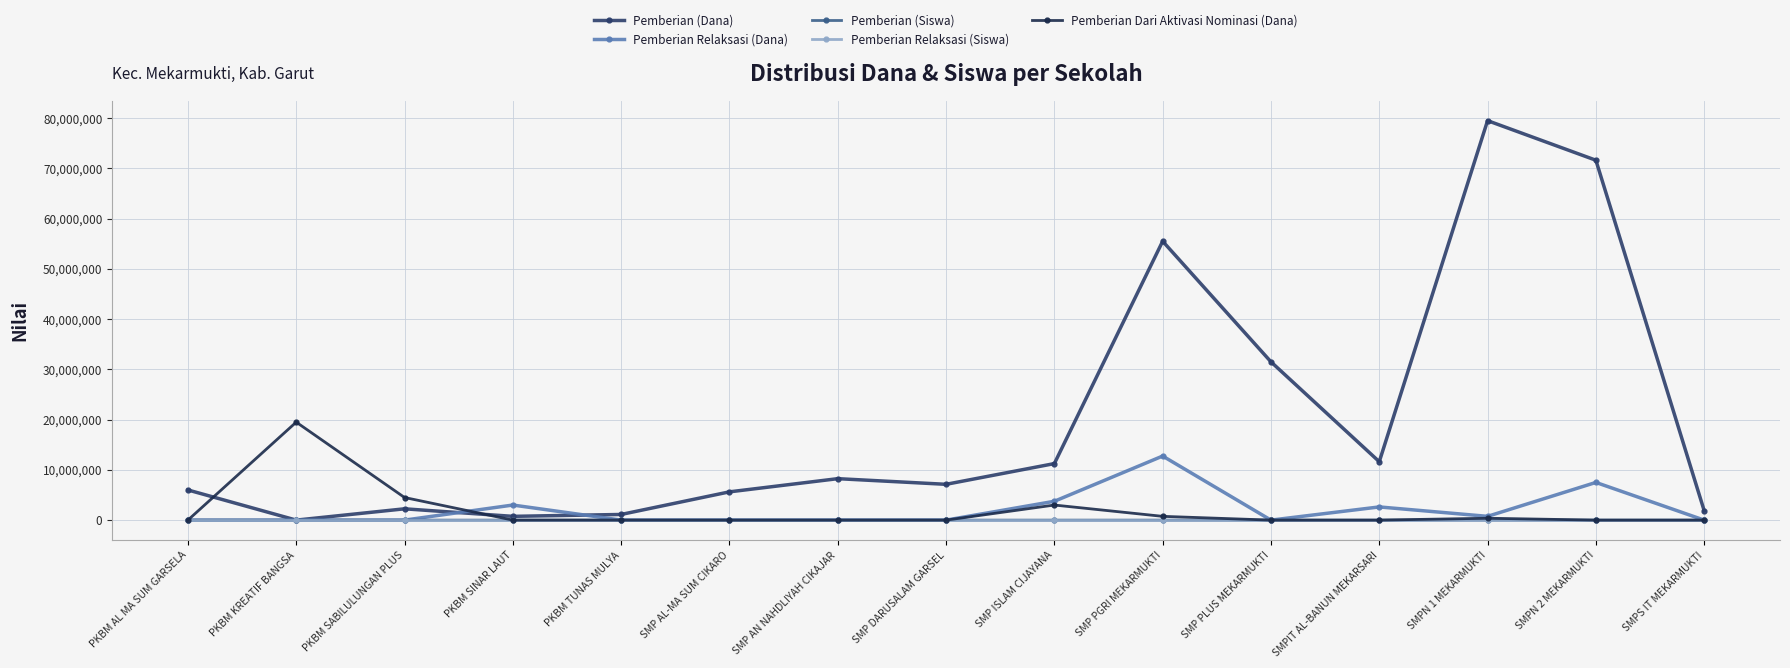

Is it true that Pemberian (Dana) equals 83048327 at SMP PGRI MEKARMUKTI?

False